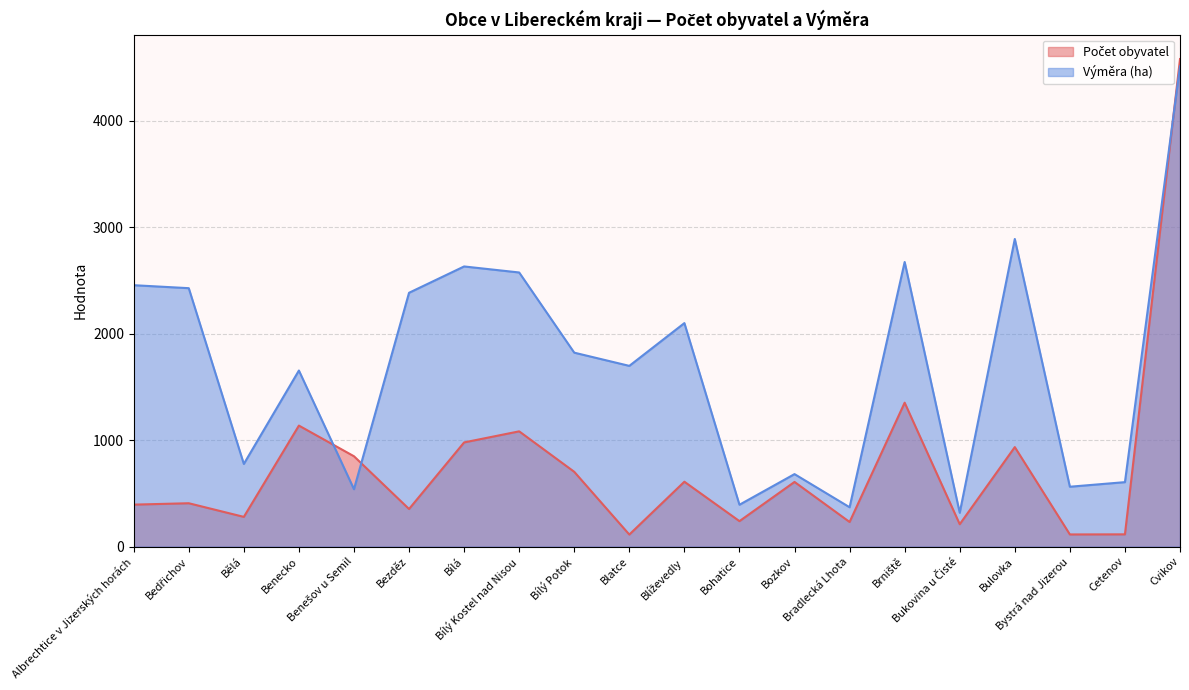

What are all the series names shown in the legend?

Počet obyvatel, Výměra (ha)